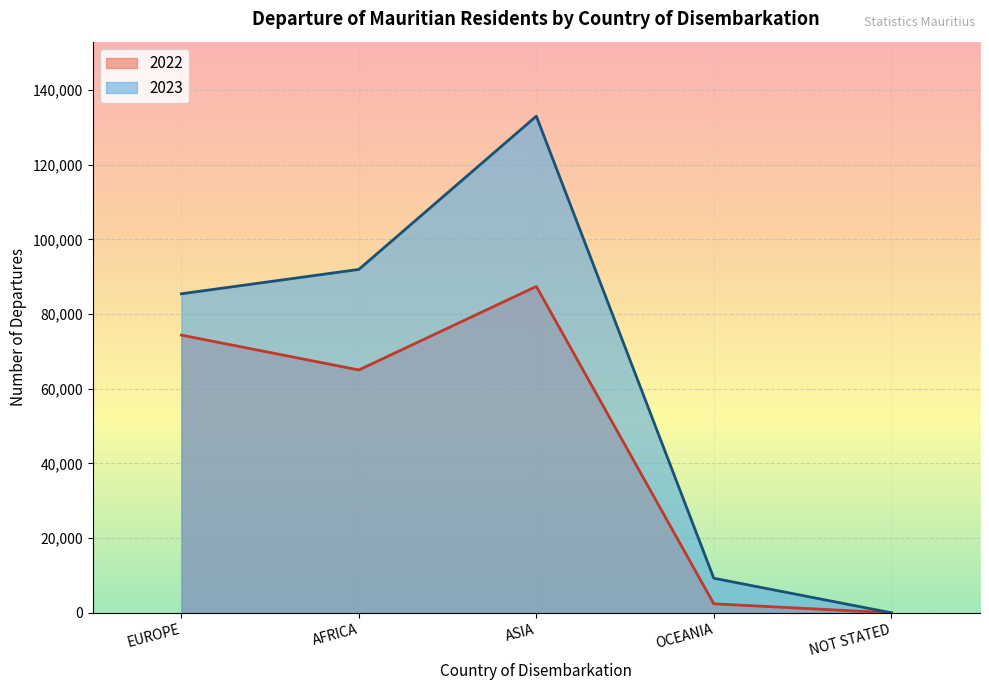

What is the average value of the 2022 series?

45854